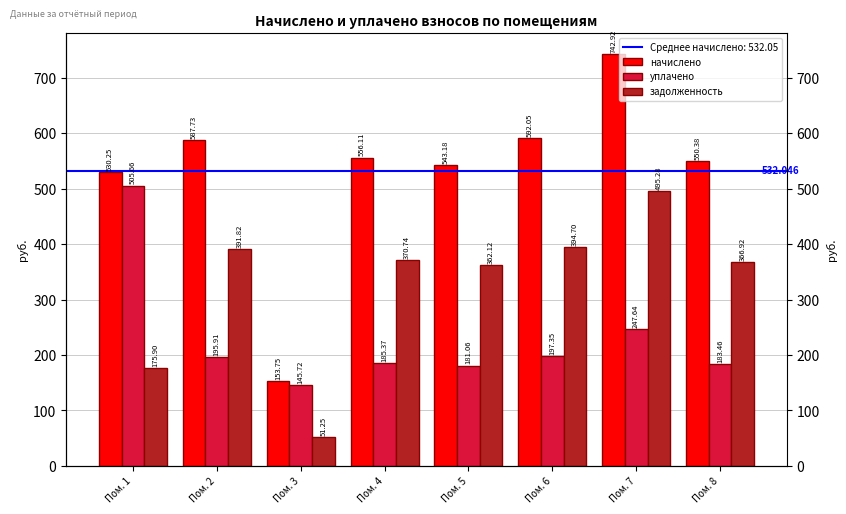

What is the average value of the задолженность series?

326.1